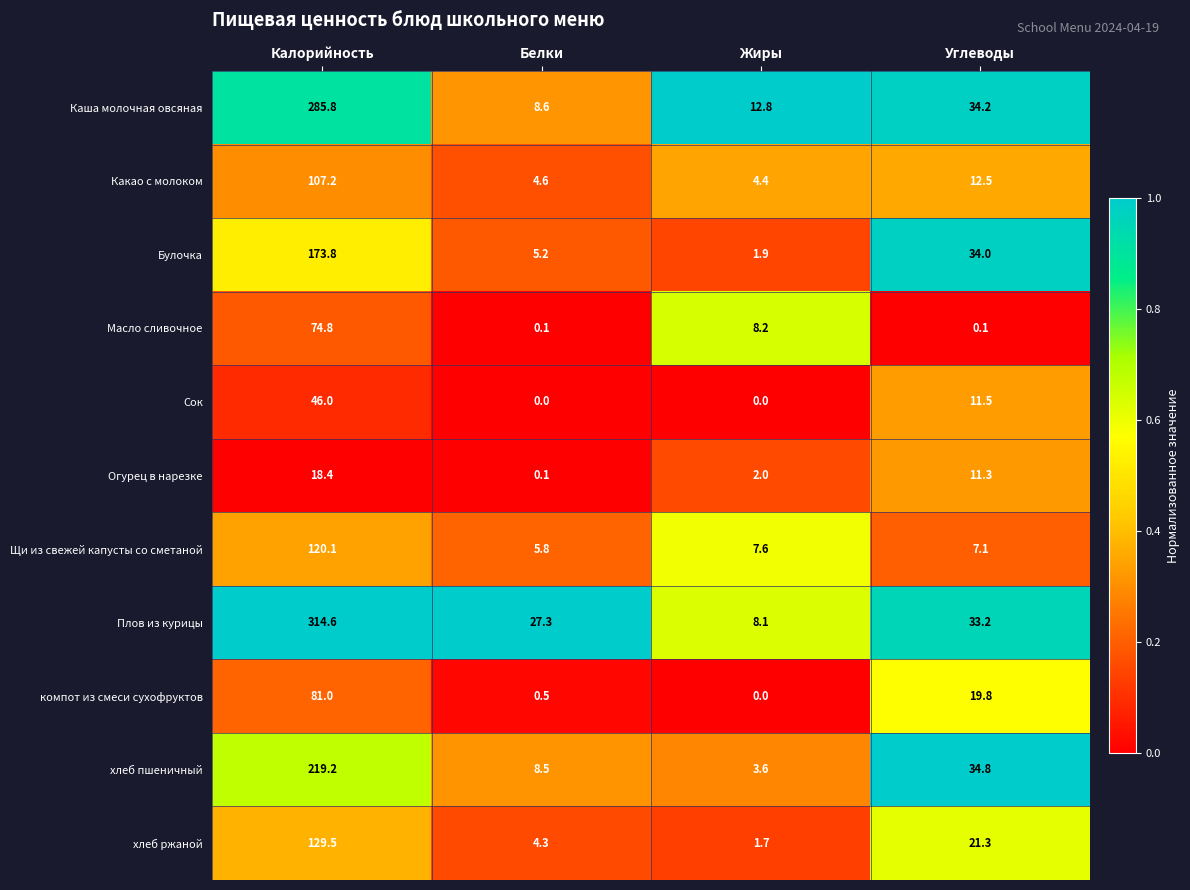

Read the Булочка value at Белки.

5.2